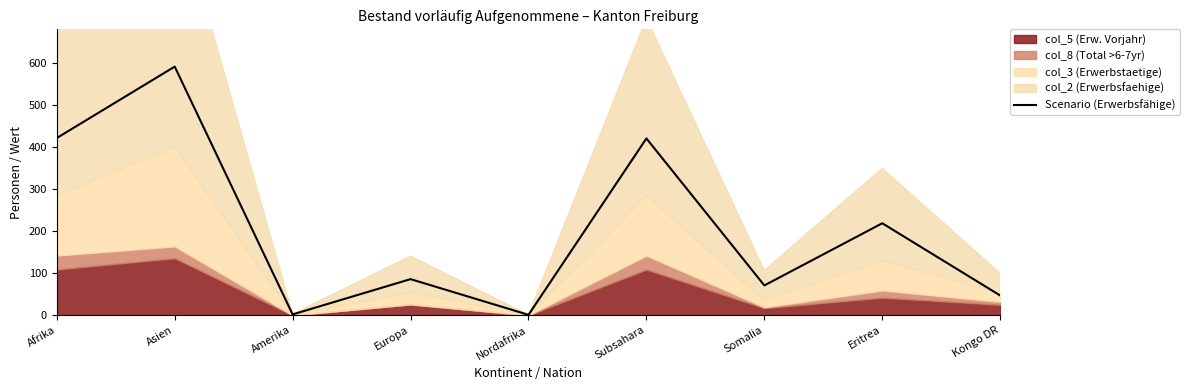

What is the ratio of the value at Asien to the value at Somalia?

8.3